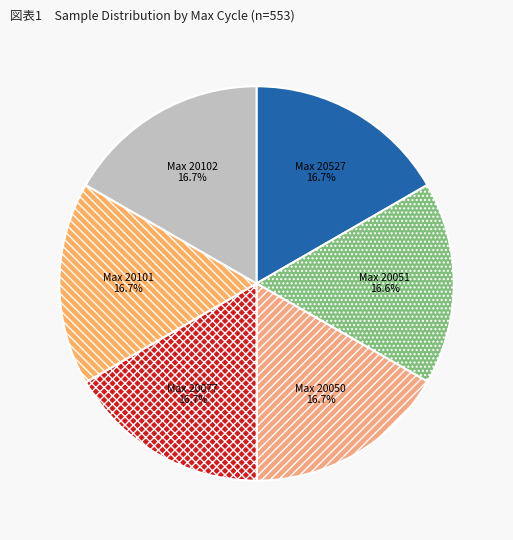

Combined, do Max 20050 and Max 20101 account for over 50%?

No